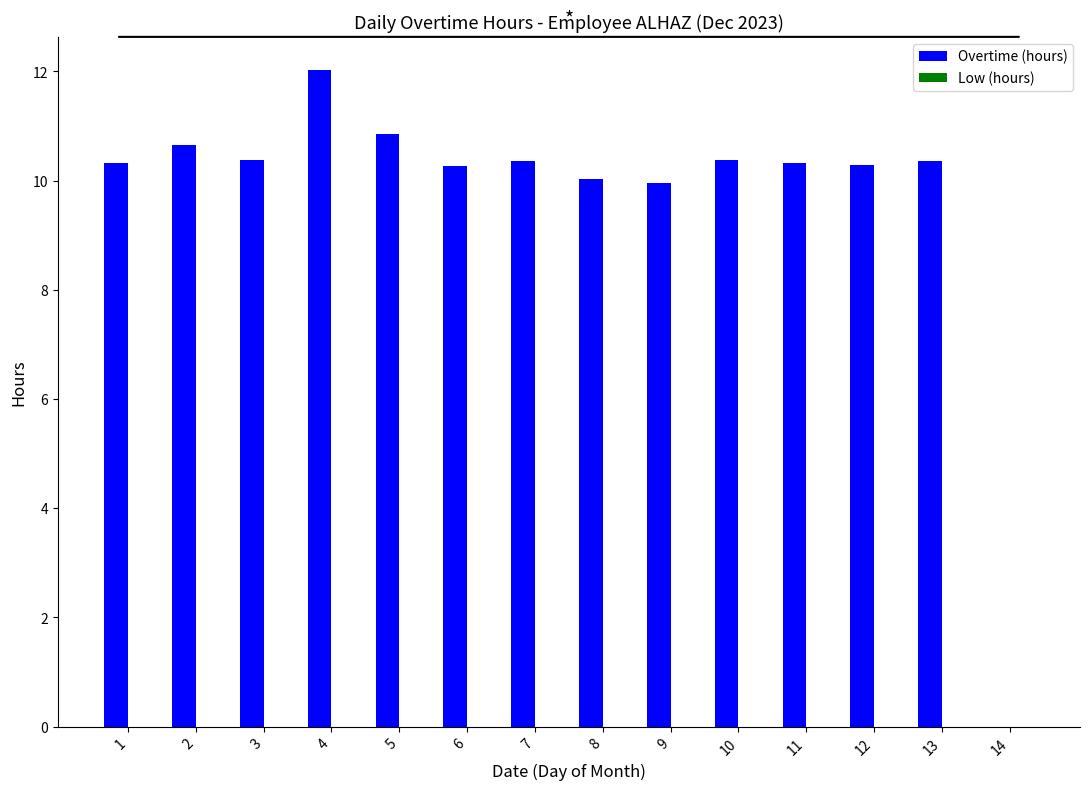

Are the bars horizontal?

No